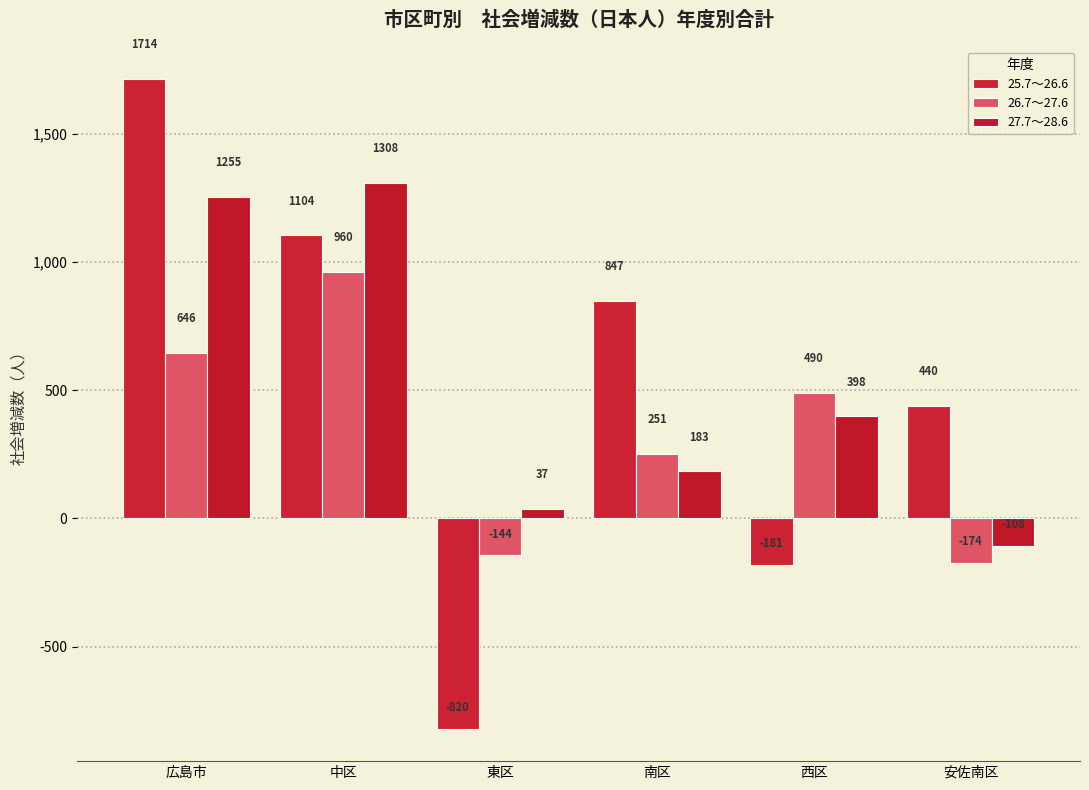

At which category is the sum across all series the highest?

広島市